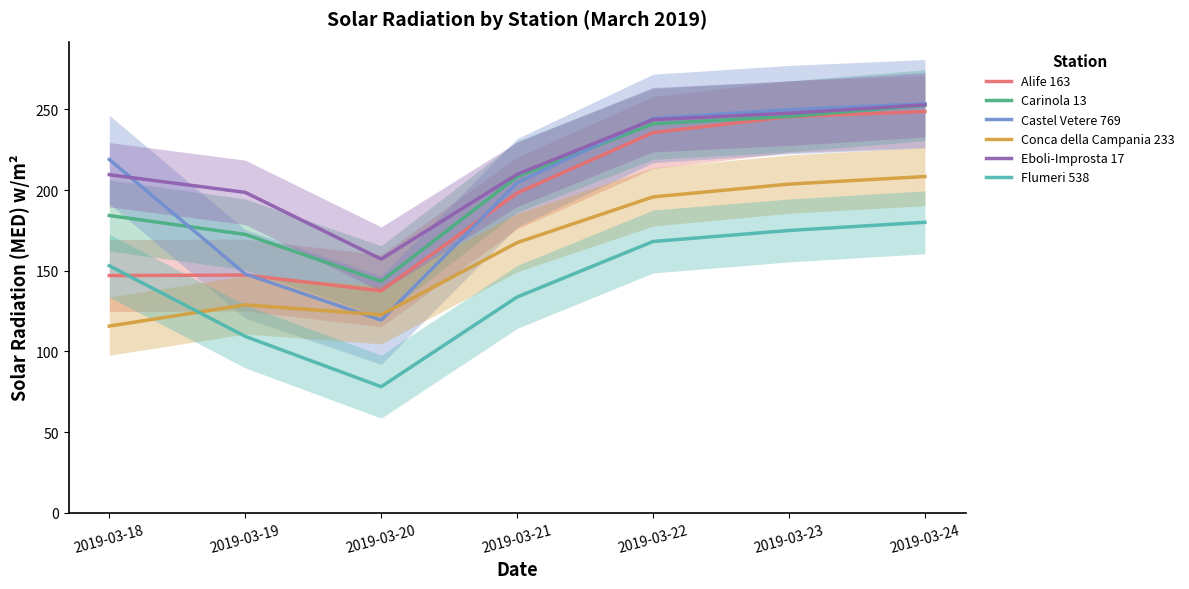

How many data points in Conca della Campania 233 are less than 167?

3